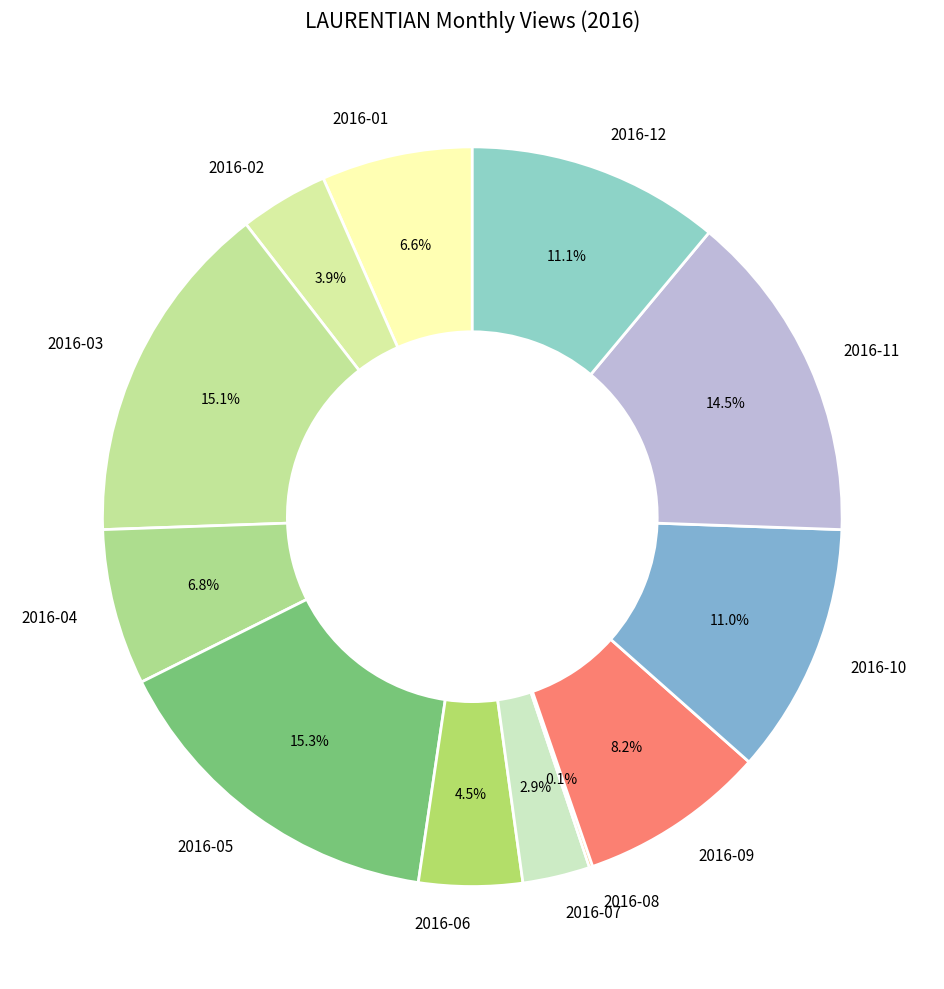

What is the ratio of the value at 2016-07 to the value at 2016-09?

0.4